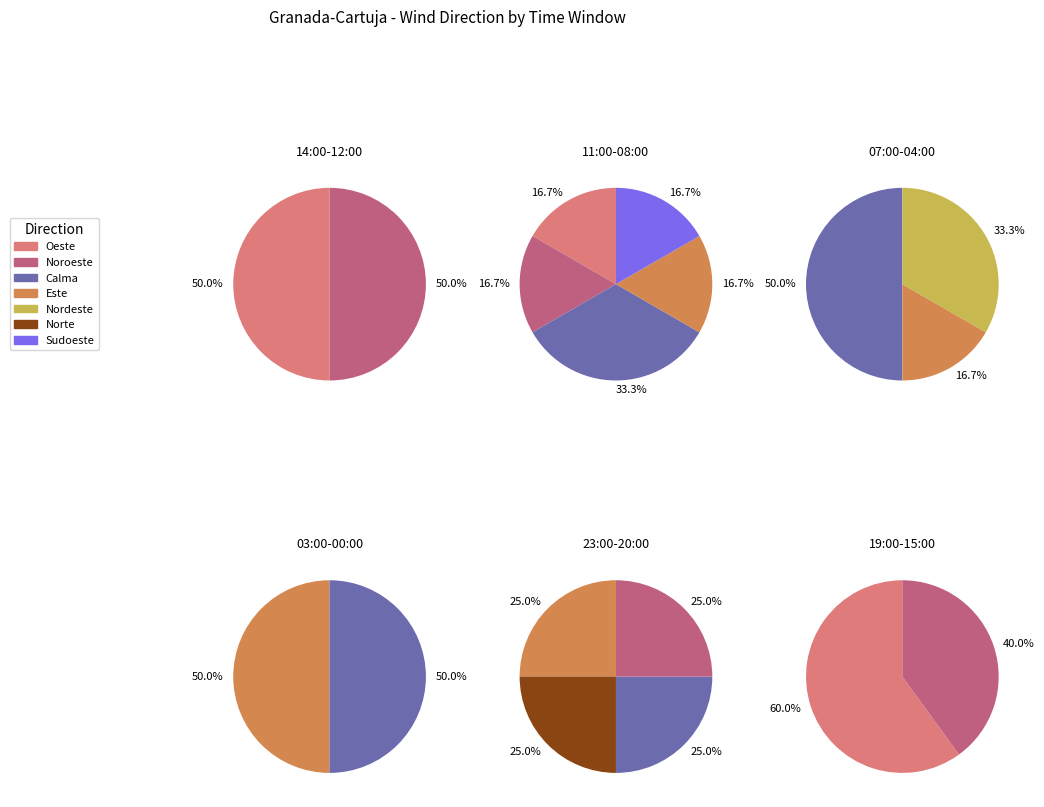

What is the change in value from Oeste to Noroeste?

-3